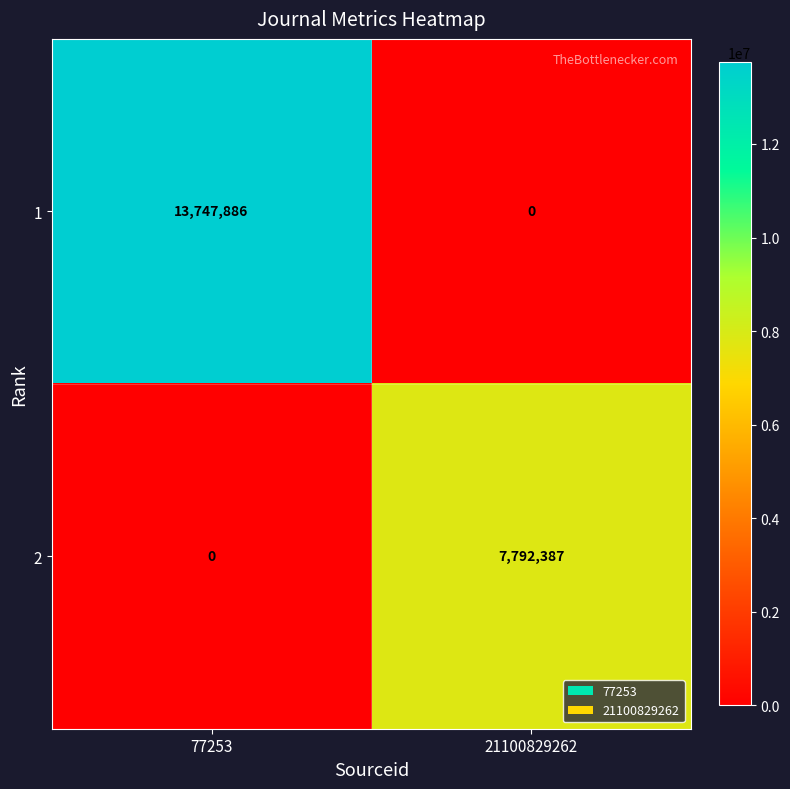

How many data points in 2 are less than 7792387?

1